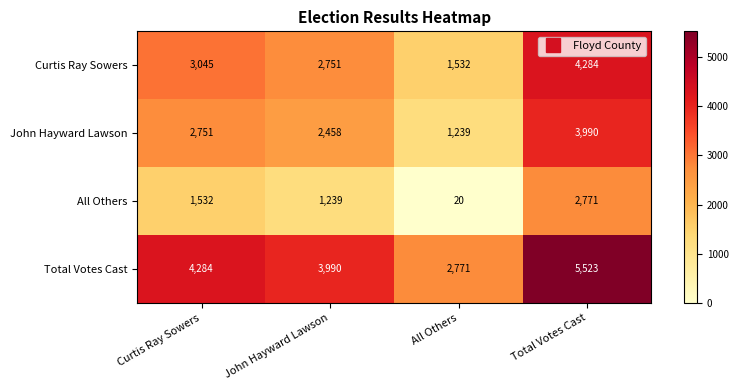

The John Hayward Lawson series shows 1239 at All Others. True or false?

True